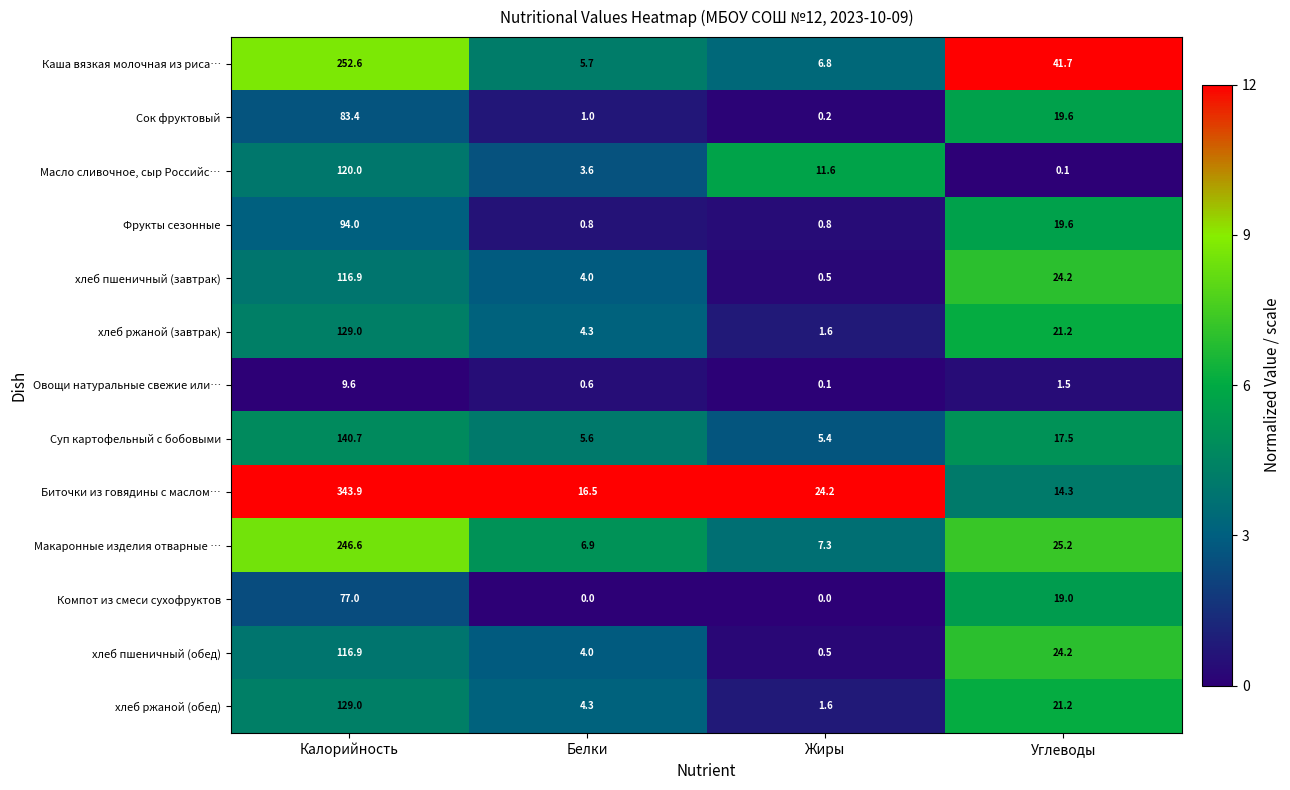

What is the greatest value displayed?

343.9